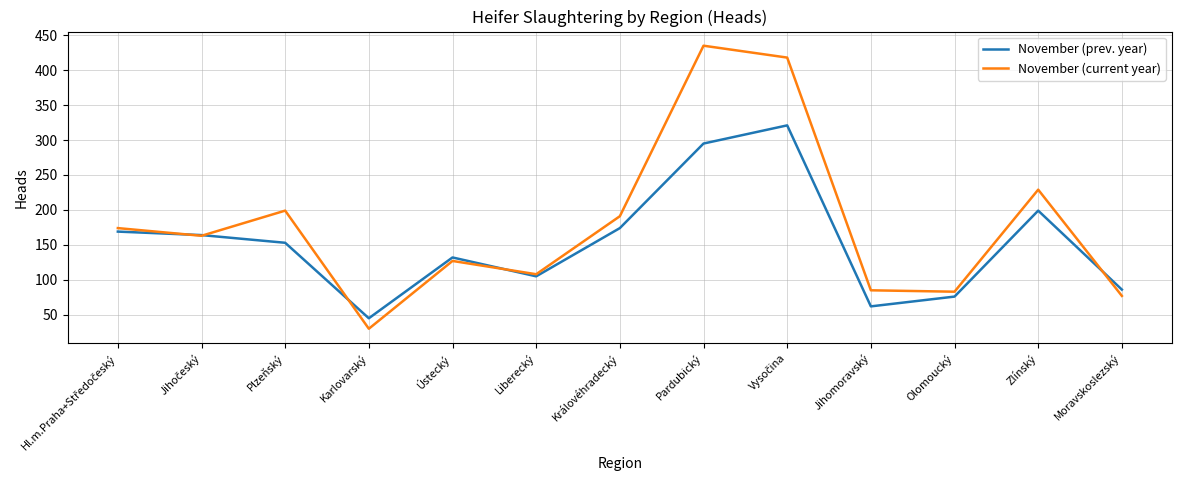

Which series has the widest spread of values?

November (current year)